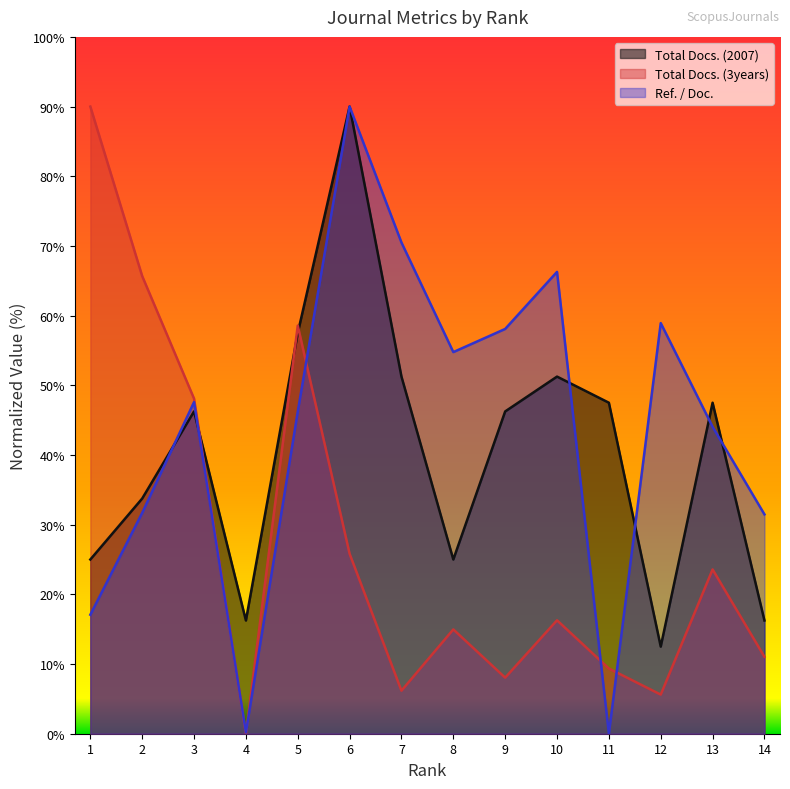

True or false: Total Docs. (3years) has a value of 58.6 at 5.

True